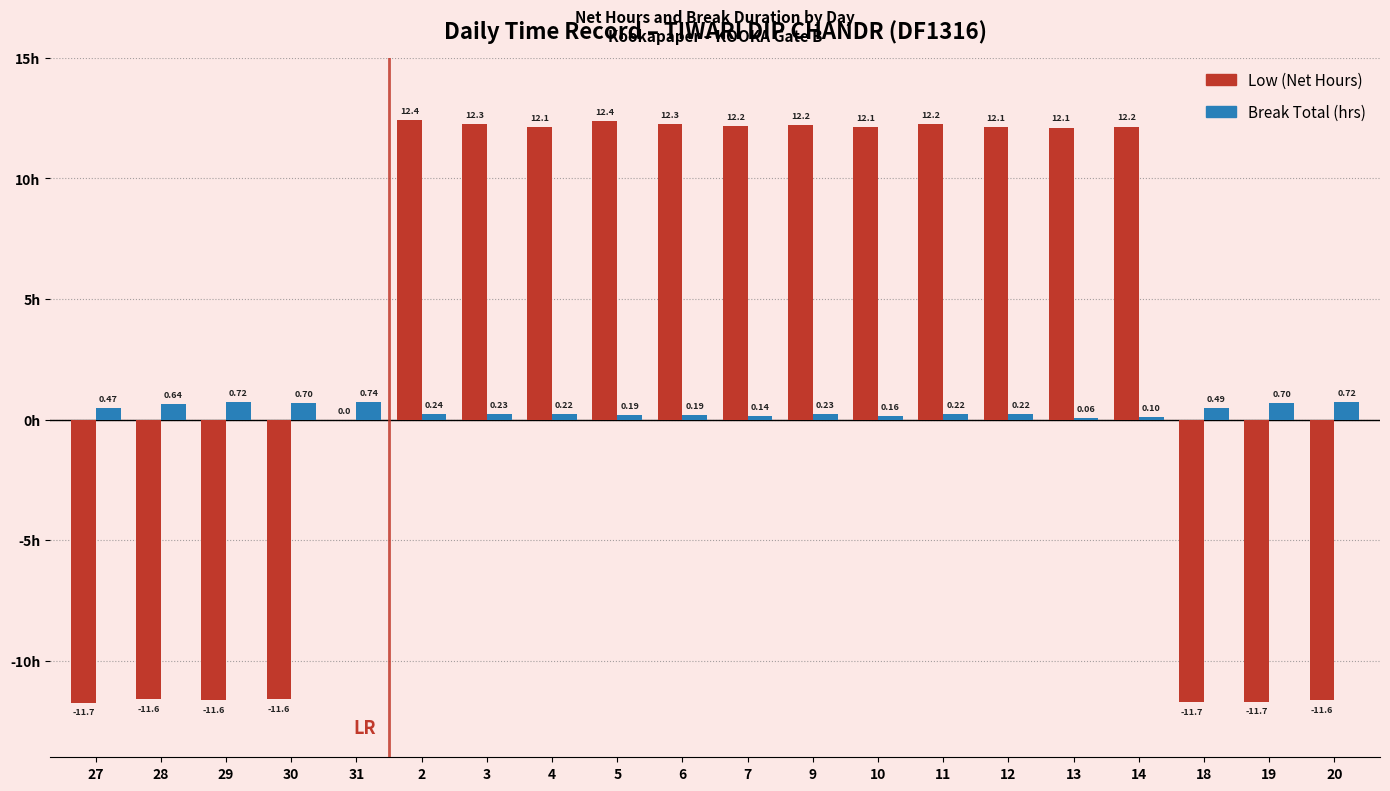

Between 27 and 14, which series saw the biggest shift?

Low (Net Hours)